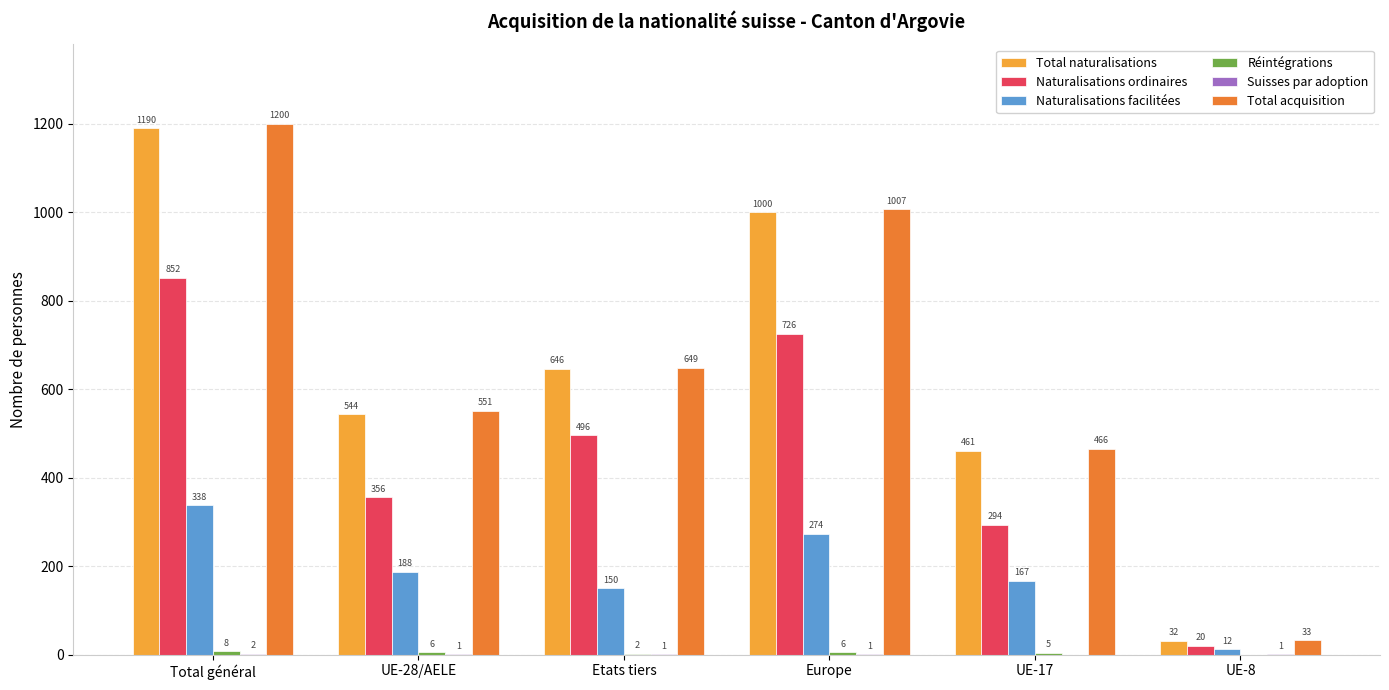

At which category does the chart reach its peak across all series?

Total général